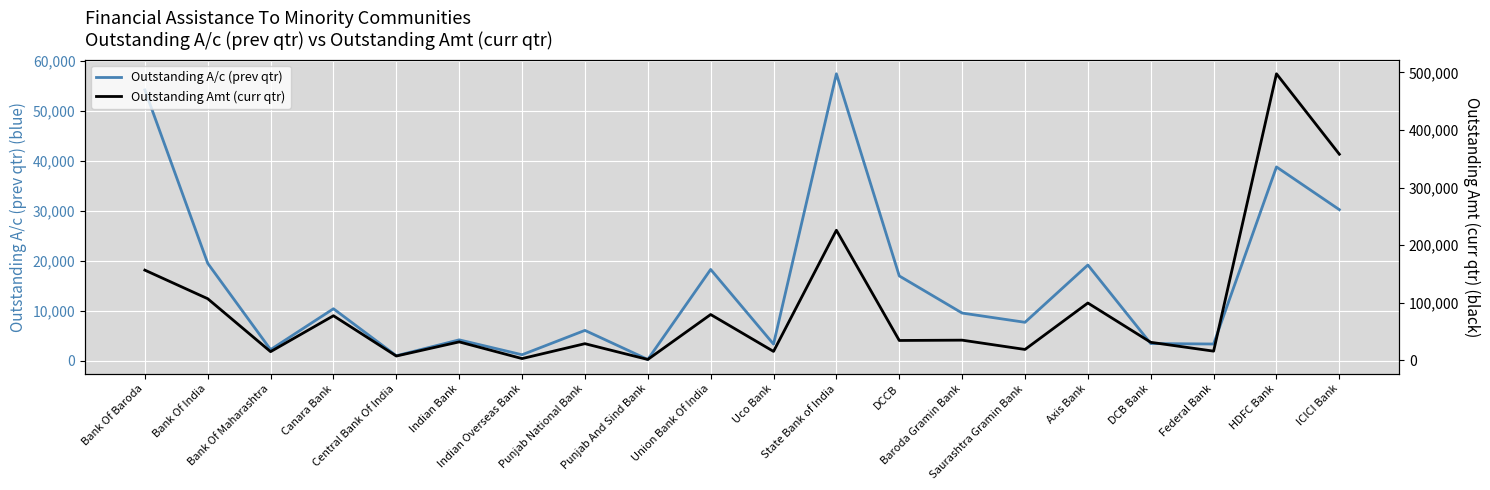

Read the Outstanding Amt (curr qtr) value at Punjab National Bank, to the nearest 100.

28600